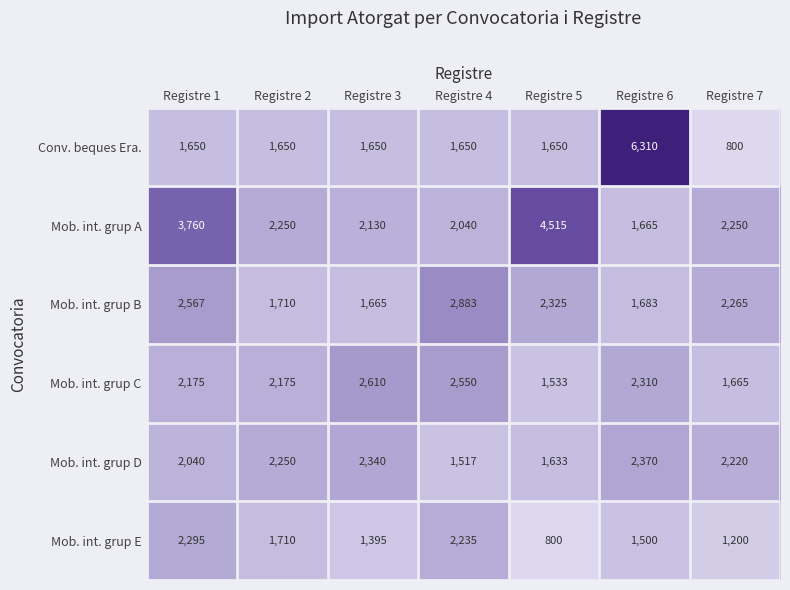

Read the Mob. int. grup E value at Registre 2.

1710